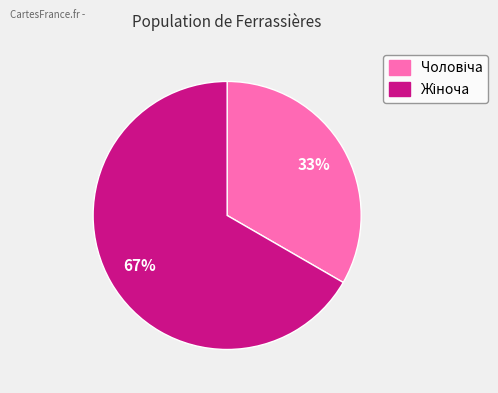

To the nearest percent, what is the average slice percentage?

50%